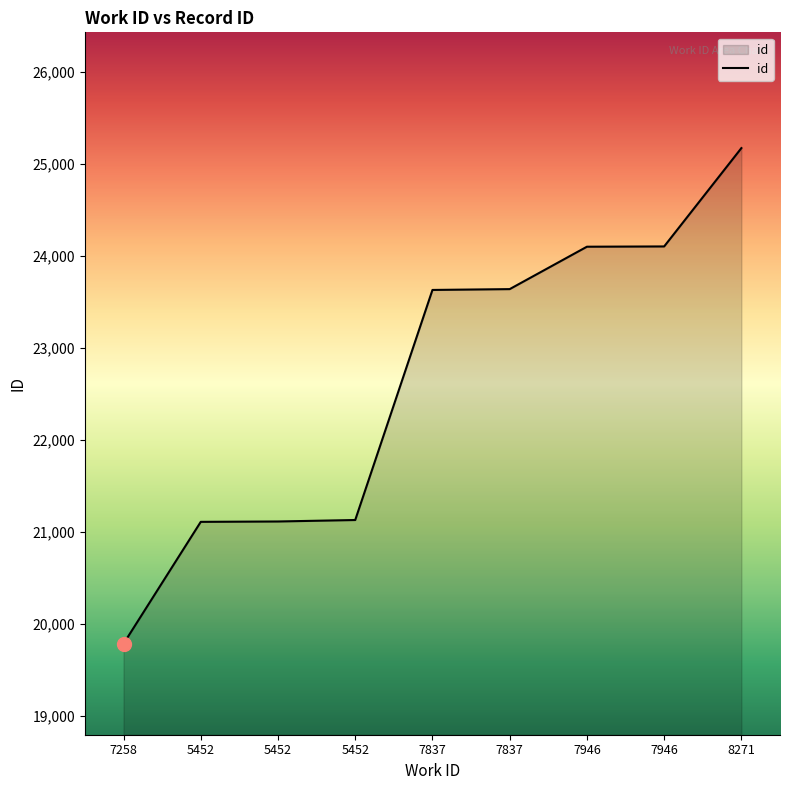

Where is the data nearest to the value 22476?

7837